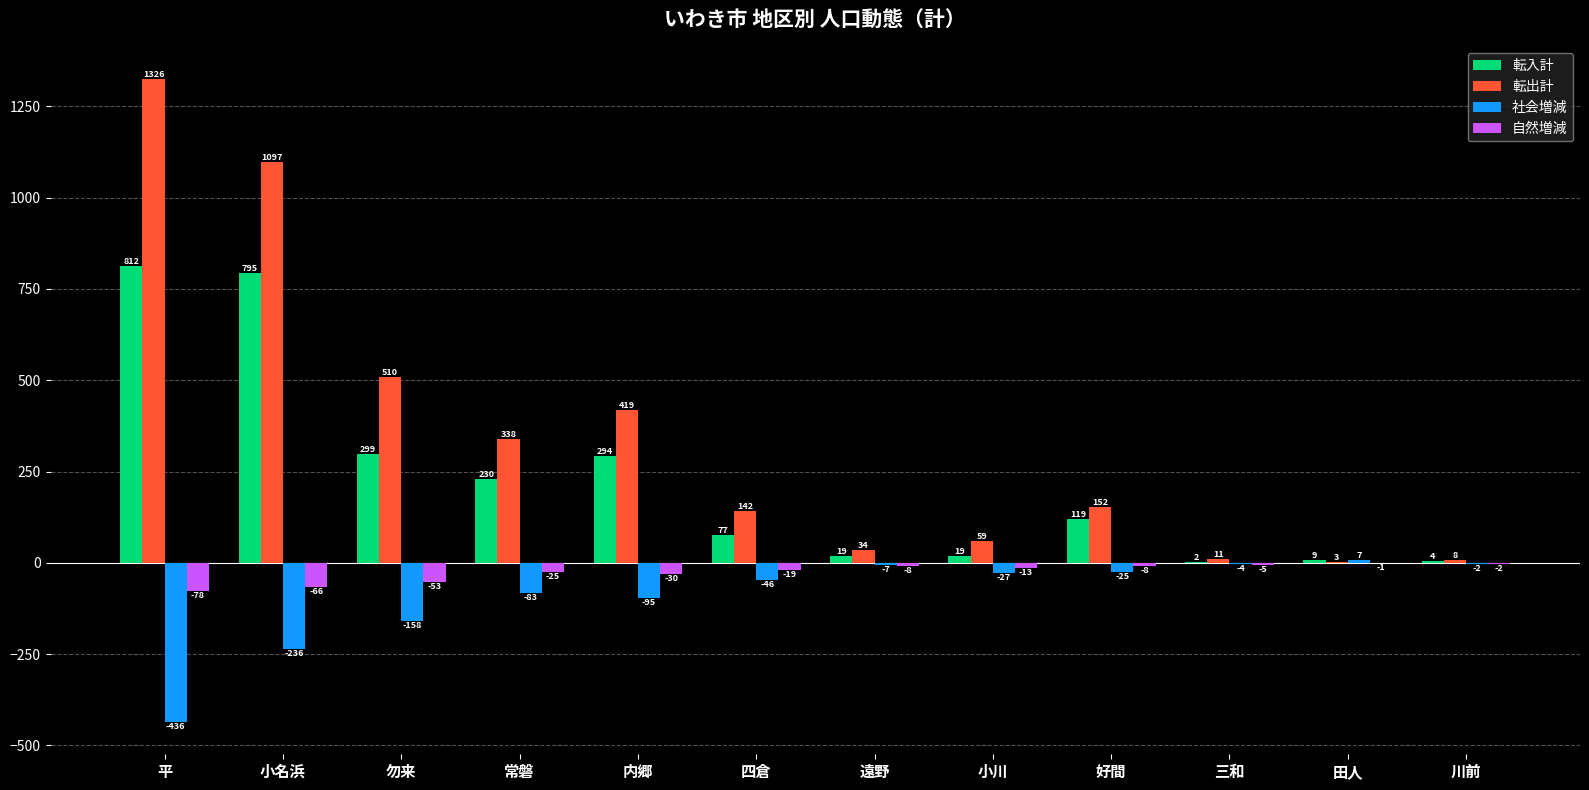

Reading left to right, list all the values displayed in this chart.

転入計: 平=812	小名浜=795	勿来=299	常磐=230	内郷=294	四倉=77	遠野=19	小川=19	好間=119	三和=2	田人=9	川前=4
転出計: 平=1326	小名浜=1097	勿来=510	常磐=338	内郷=419	四倉=142	遠野=34	小川=59	好間=152	三和=11	田人=3	川前=8
社会増減: 平=-436	小名浜=-236	勿来=-158	常磐=-83	内郷=-95	四倉=-46	遠野=-7	小川=-27	好間=-25	三和=-4	田人=7	川前=-2
自然増減: 平=-78	小名浜=-66	勿来=-53	常磐=-25	内郷=-30	四倉=-19	遠野=-8	小川=-13	好間=-8	三和=-5	田人=-1	川前=-2